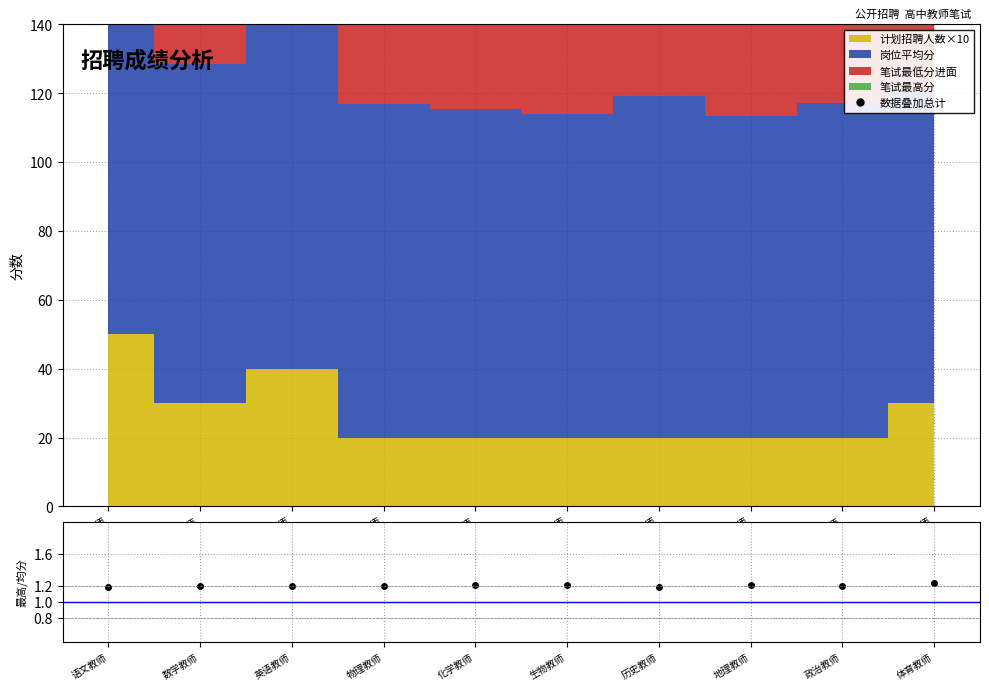

True or false: 数据叠加总计 and 最高分/平均分 intersect in this chart.

False